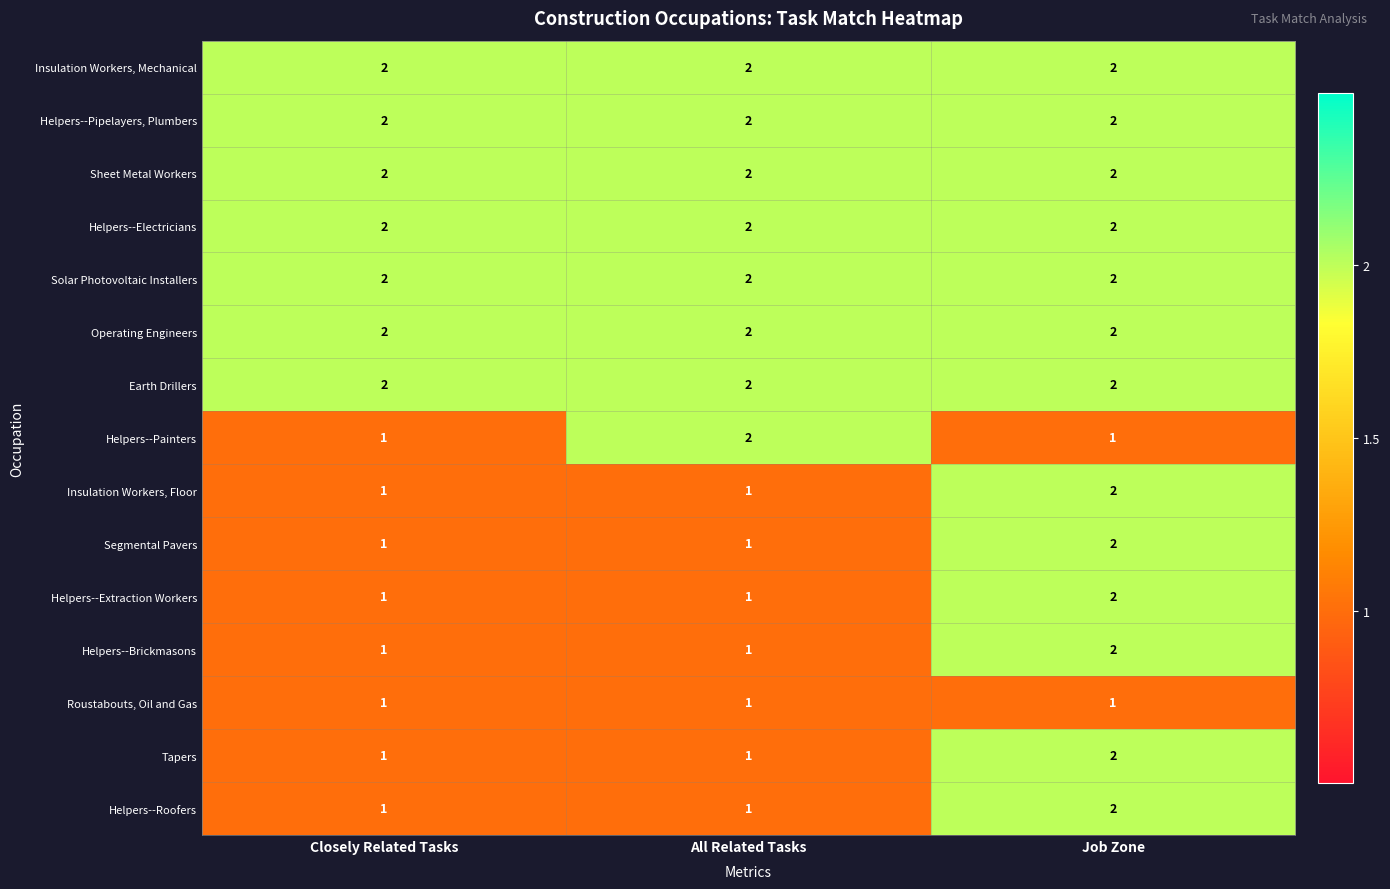

Which category has the highest value in the Helpers--Roofers series?

Job Zone